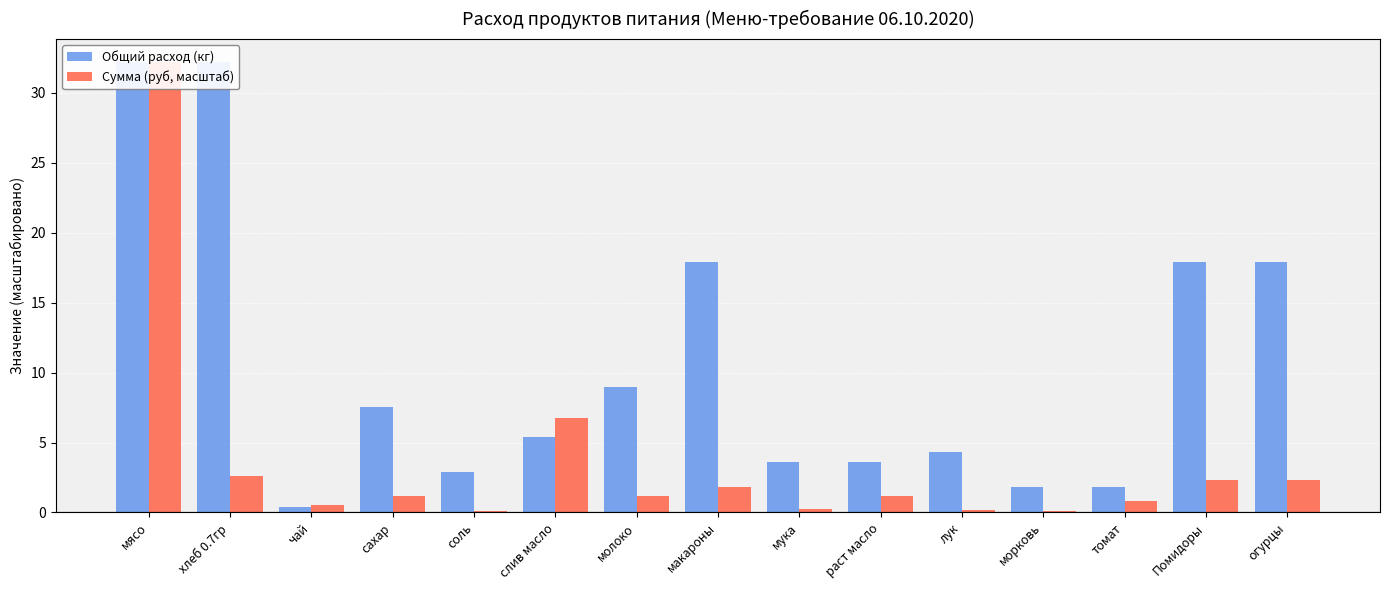

True or false: Сумма (руб, масштаб) has a value of 3.6 at Помидоры.

False